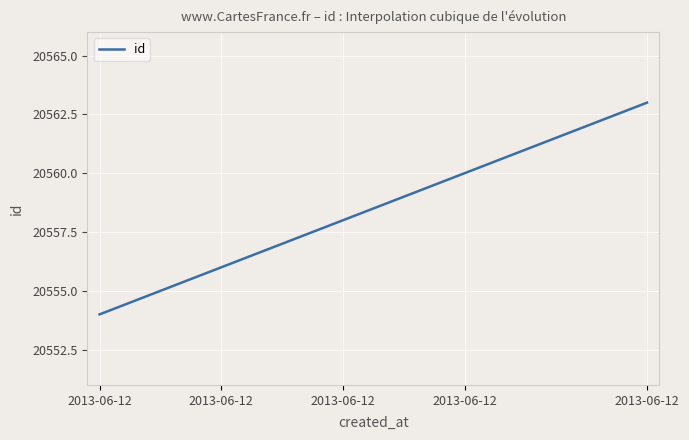

What is the minimum value shown in the chart?

20554.0